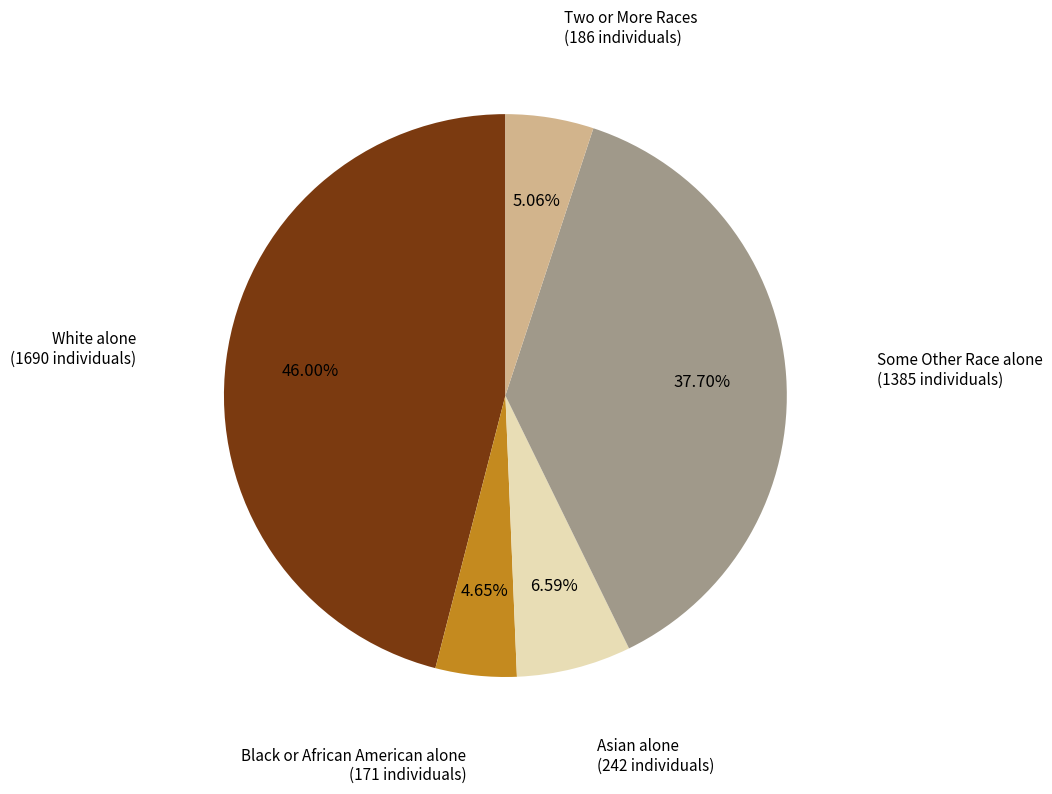

How many segments does this pie chart have?

5